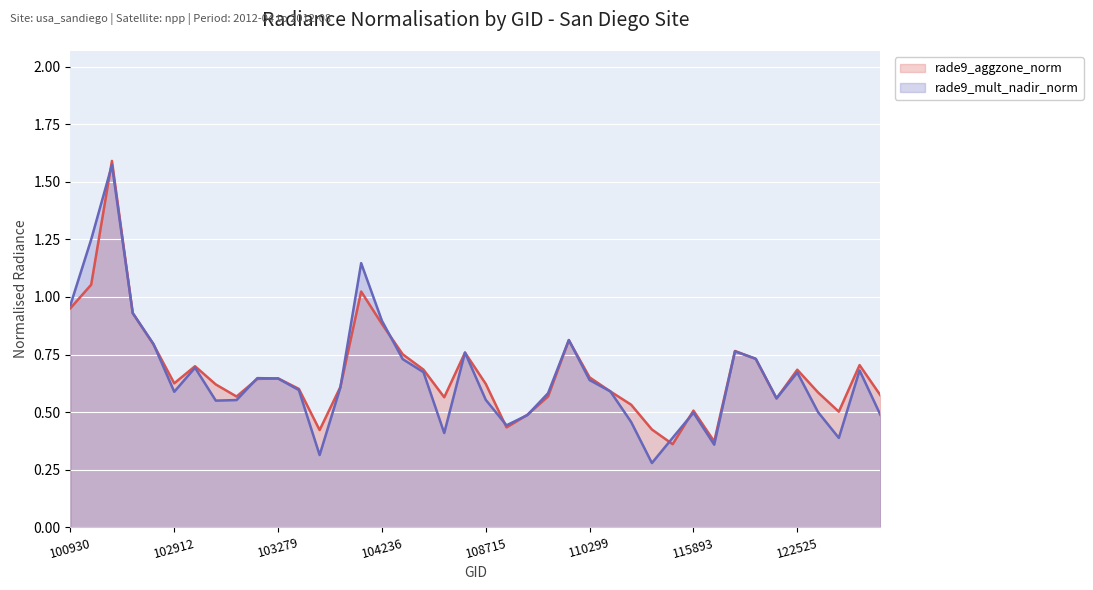

List the labels in order of rade9_aggzone_norm value, largest first.

102551, 102421, 104229, 100930, 102671, 104236, 110127, 102792, 122002, 108015, 104346, 122178, 131768, 102920, 104355, 122525, 110299, 103279, 103160, 102912, 108715, 103032, 103761, 103397, 114674, 122884, 131947, 109954, 103040, 107834, 122346, 115378, 115893, 123775, 109072, 108899, 115500, 103515, 121478, 115764